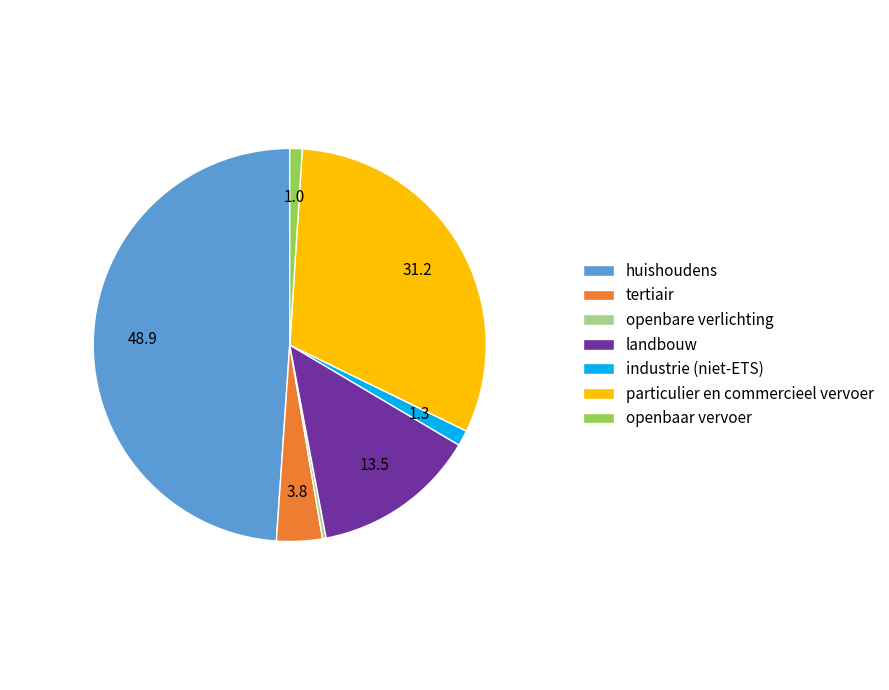

Which slice is the smallest?

openbare verlichting